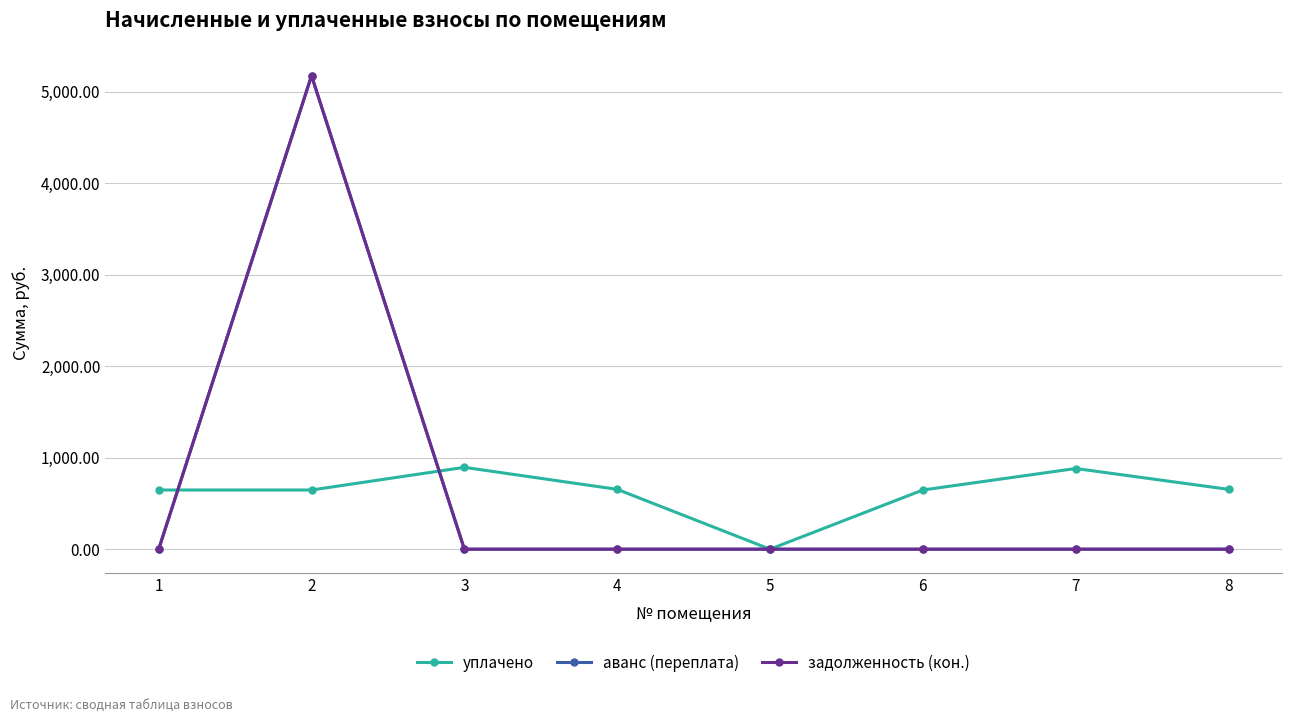

Reading left to right, what are all the values shown in this chart?

уплачено: 1=646.5	2=646.5	3=894.1	4=653.7	5=0.0	6=646.5	7=881.4	8=653.7
аванс (переплата): 1=0.0	2=5173.5	3=0.0	4=0.0	5=0.0	6=0.0	7=0.0	8=0.0
задолженность (кон.): 1=0.0	2=5173.5	3=0.0	4=0.0	5=0.0	6=0.0	7=0.0	8=0.0